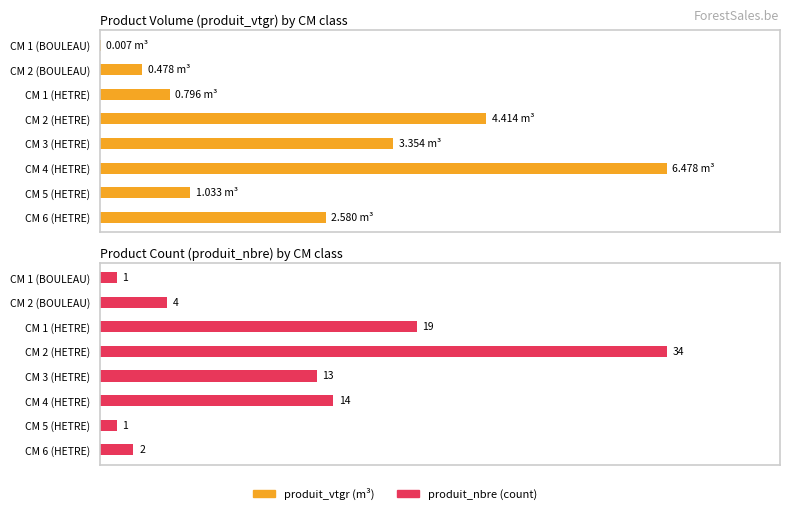

What are all the series names shown in the legend?

produit_vtgr, produit_nbre